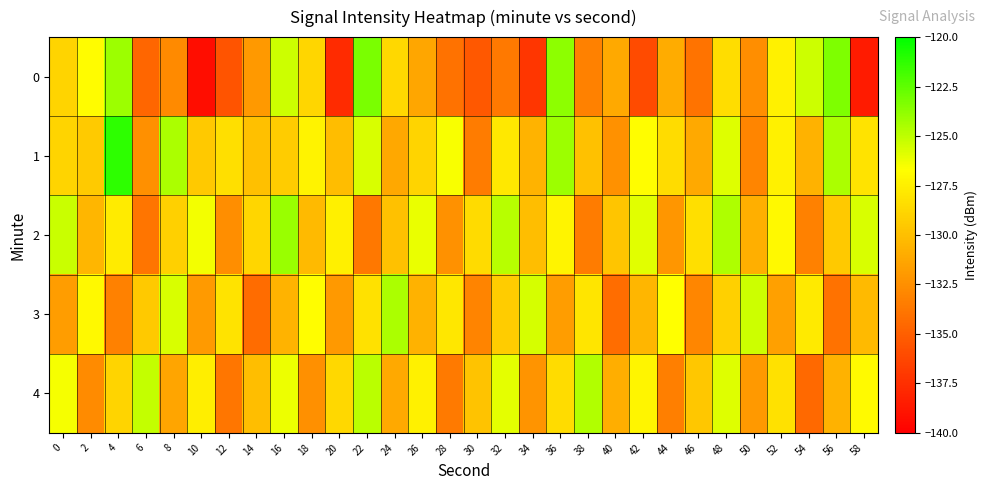

What is the minimum value shown in the chart?

-139.2